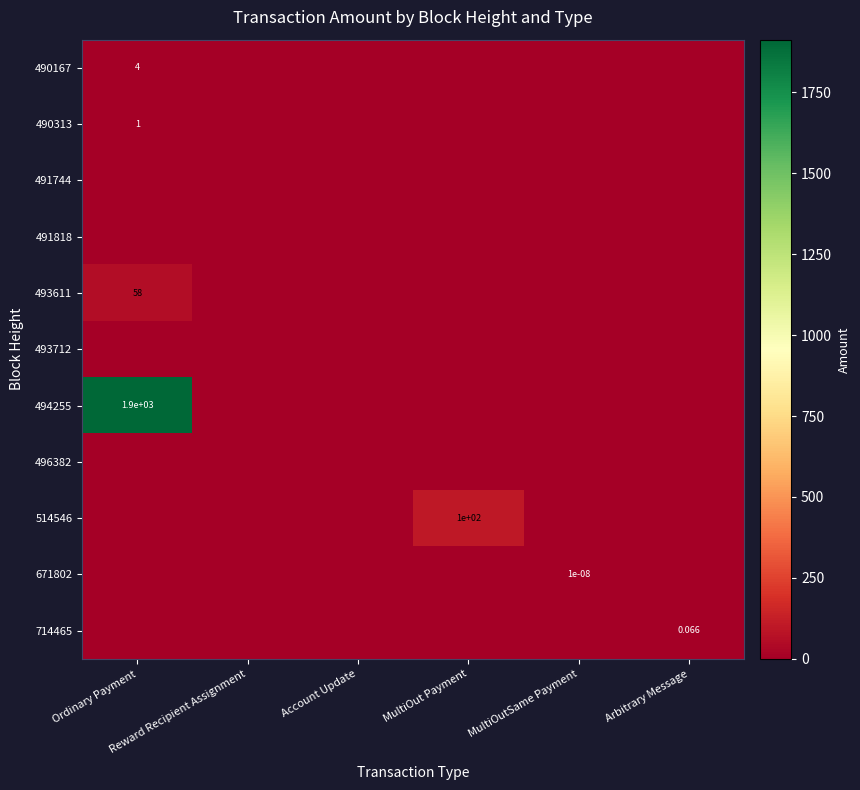

What is the total value across all series at MultiOut Payment?

100.0